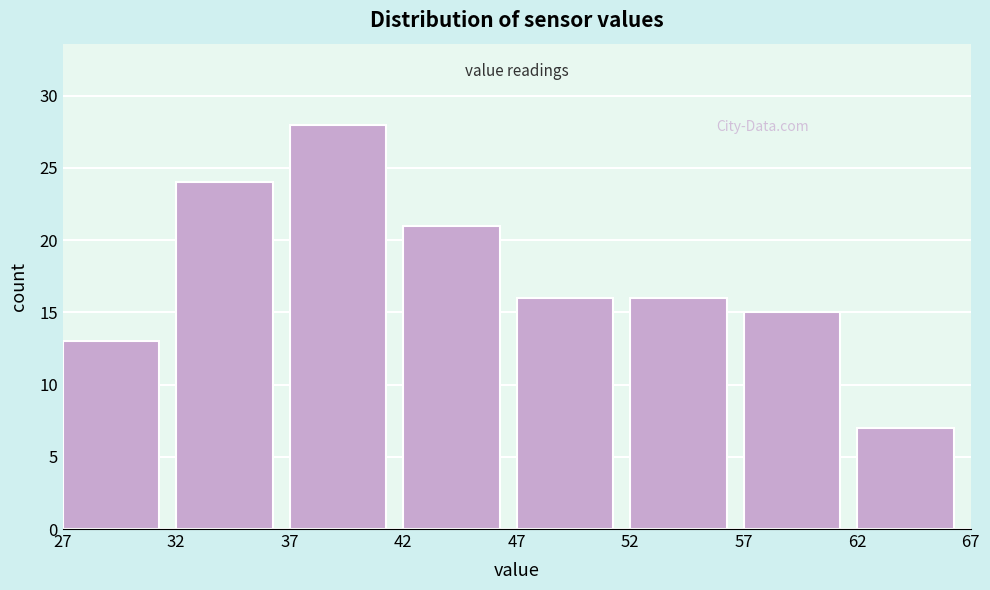

How tall is the bar that spans 57 to 62 on the x-axis? The values are not printed on the chart, so give them approximately, as read against the axis.

15